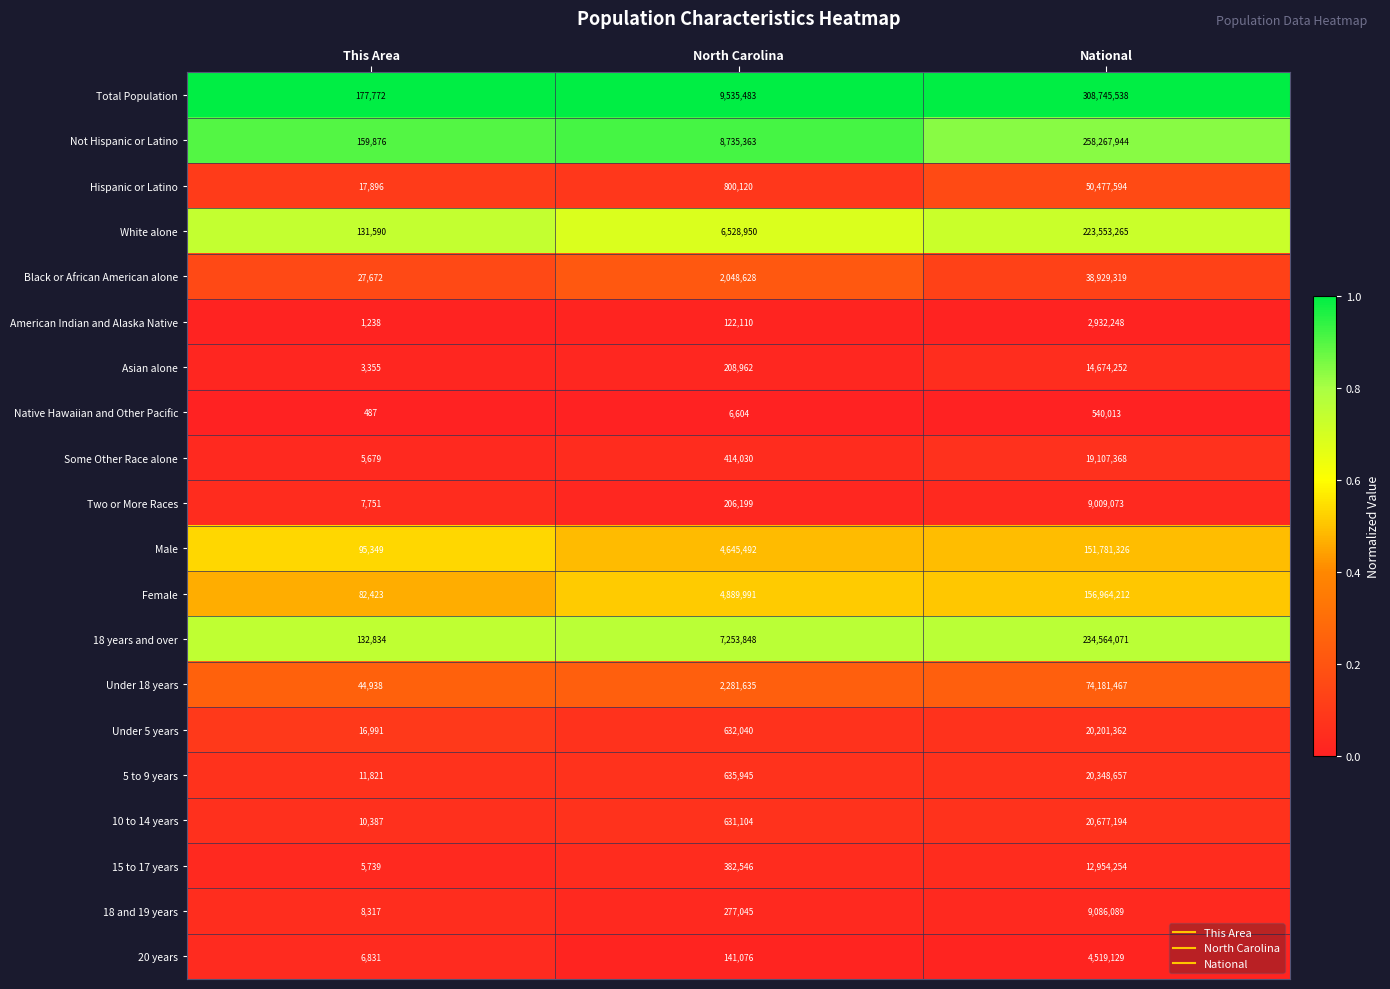

At which category is the sum across all series the highest?

National